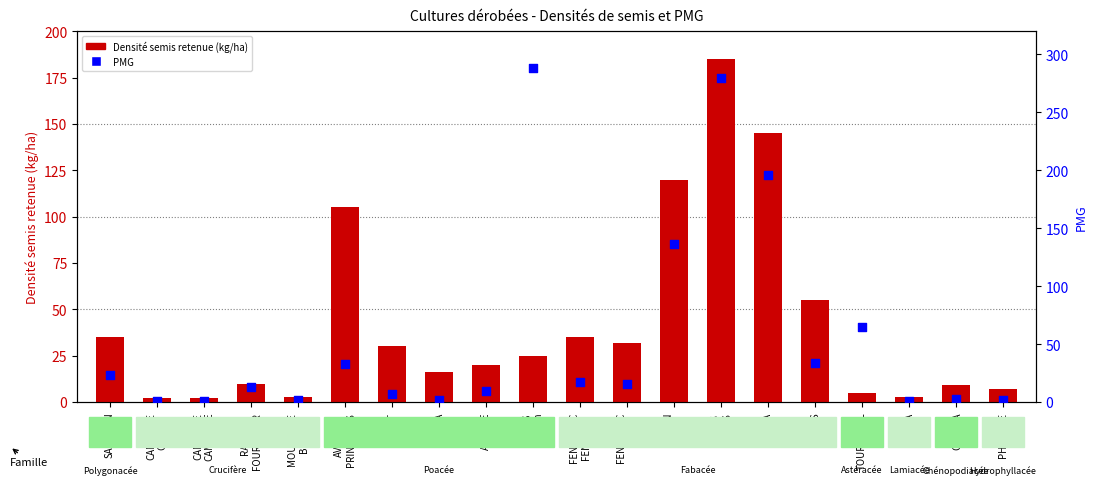

Which series has the largest Y range (max minus min)?

PMG